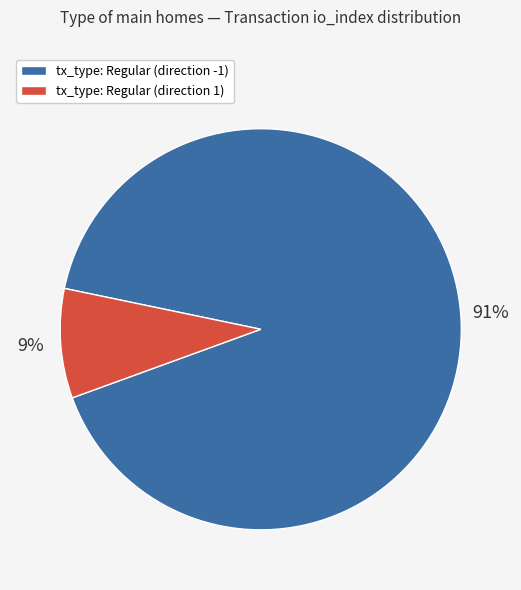

Is tx_type: Regular (direction 1) the majority of the pie?

No